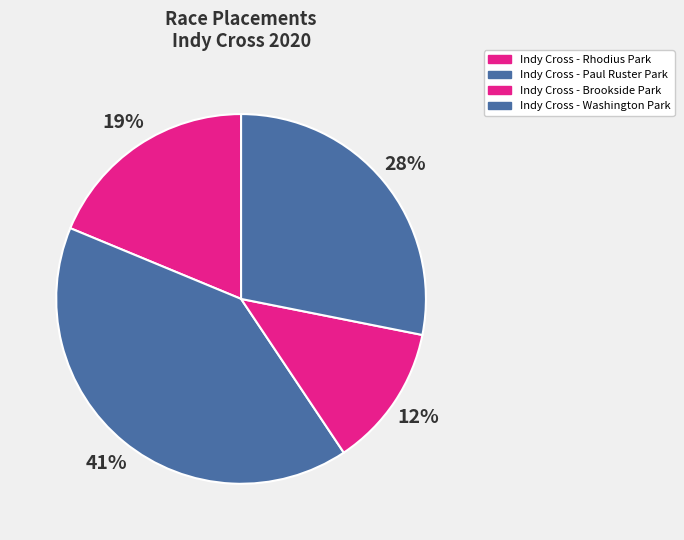

What is the smallest slice in the pie chart?

Indy Cross - Brookside Park